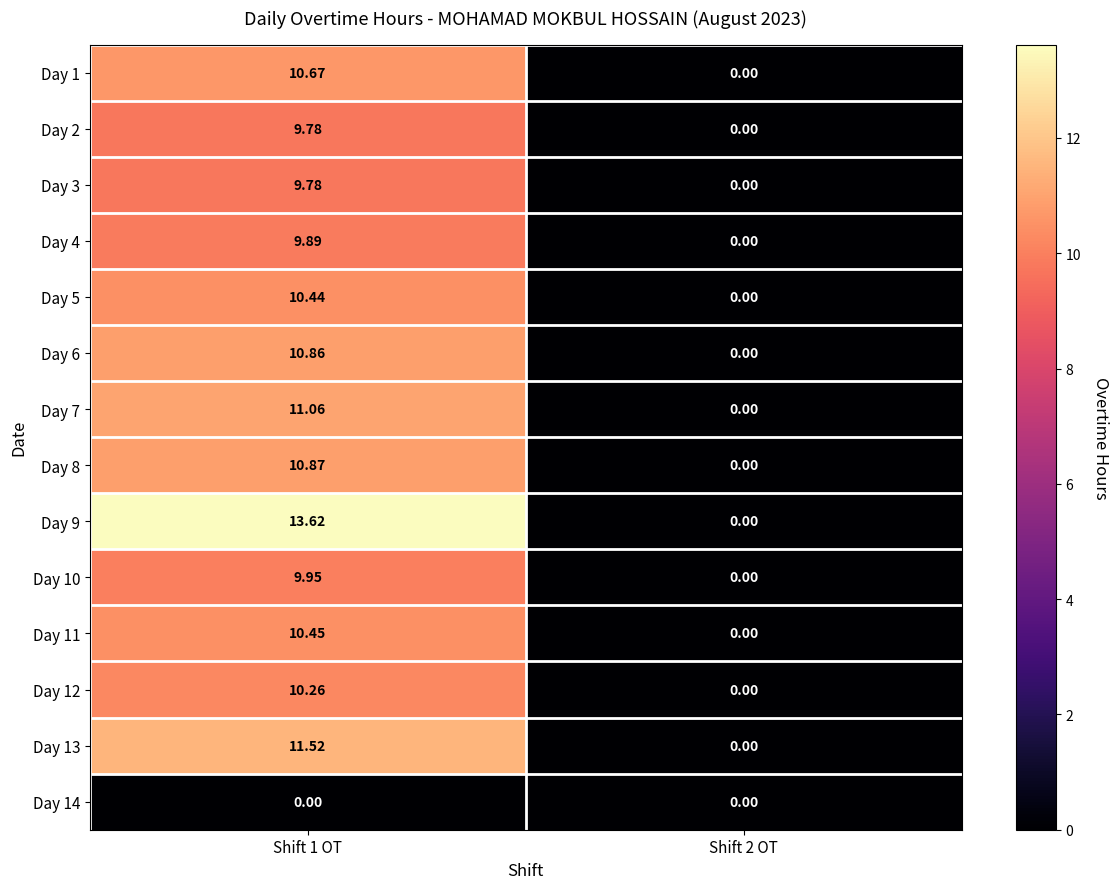

What is the total value across all series at Shift 1 OT?

139.2